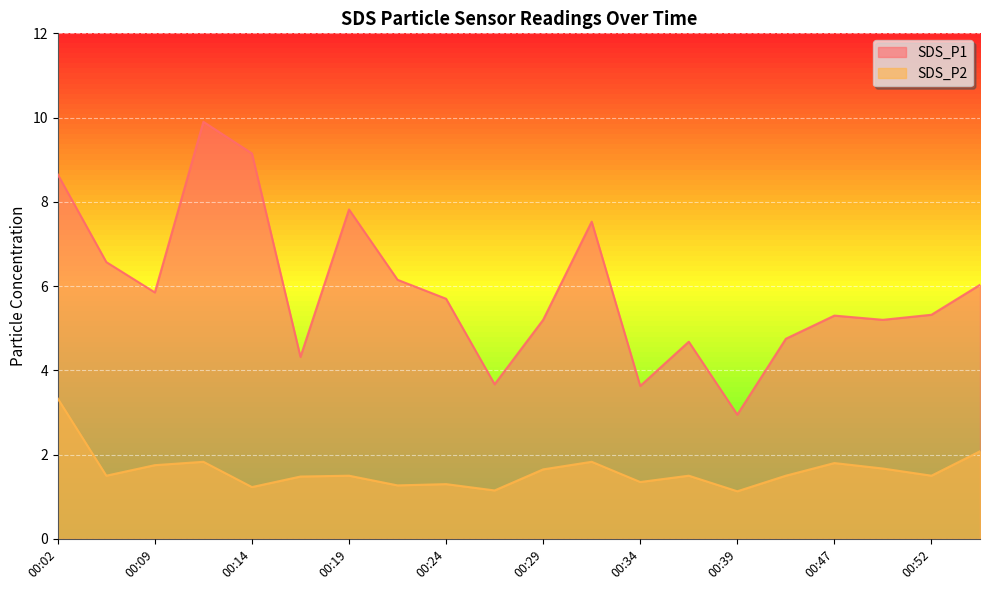

Which label corresponds to the largest value in the chart?

00:12